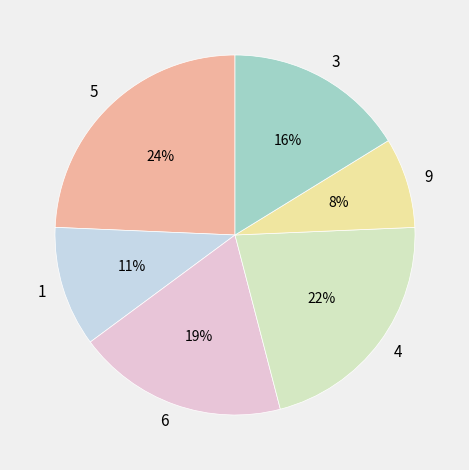

To the nearest percent, what percentage of the pie is 1?

11%